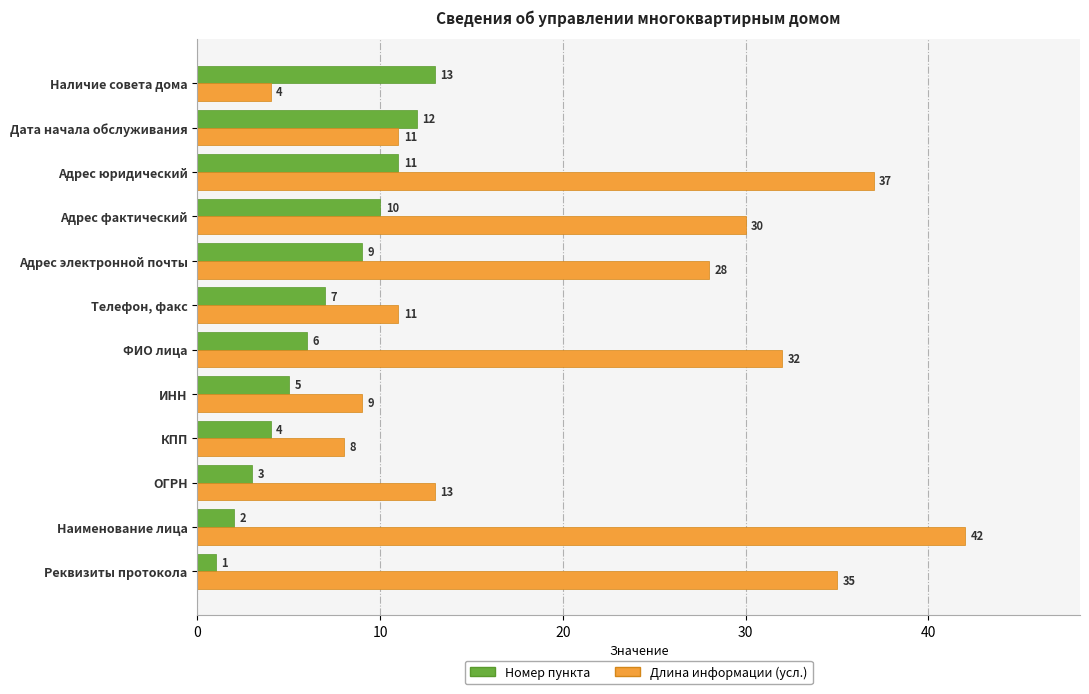

Is it true that Номер пункта equals 1 at ОГРН?

False